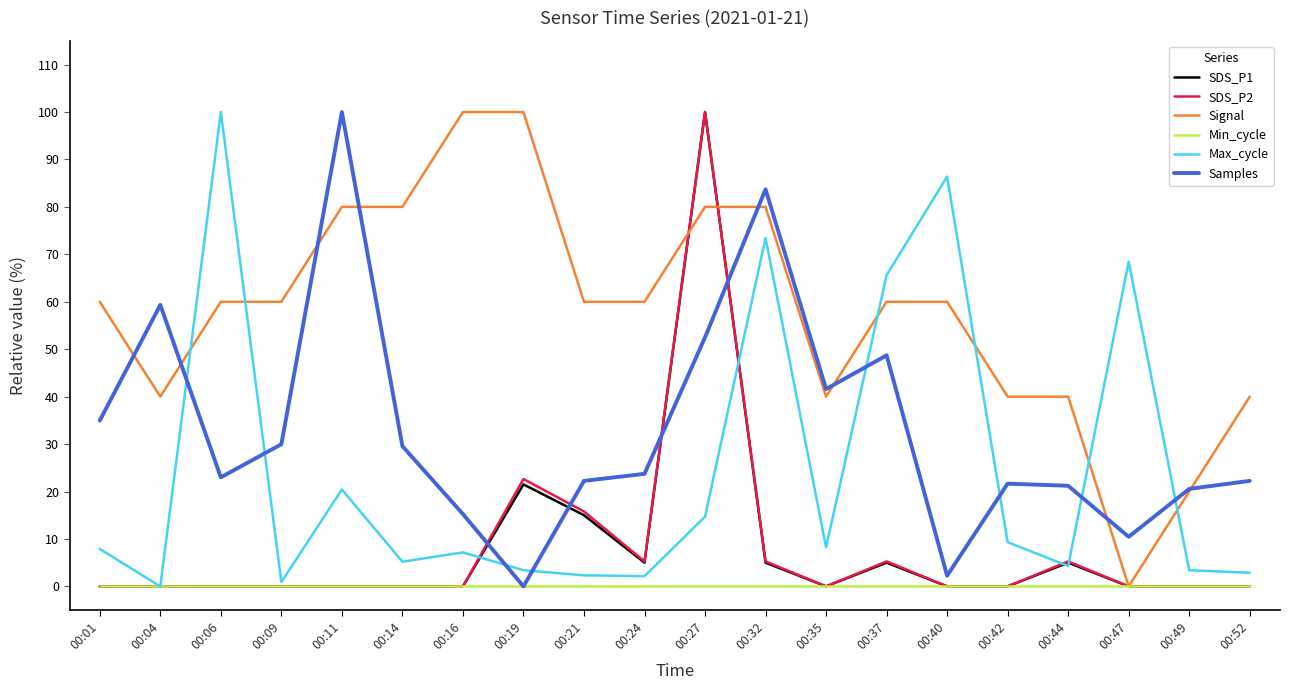

True or false: Max_cycle and Signal cross at least once.

True